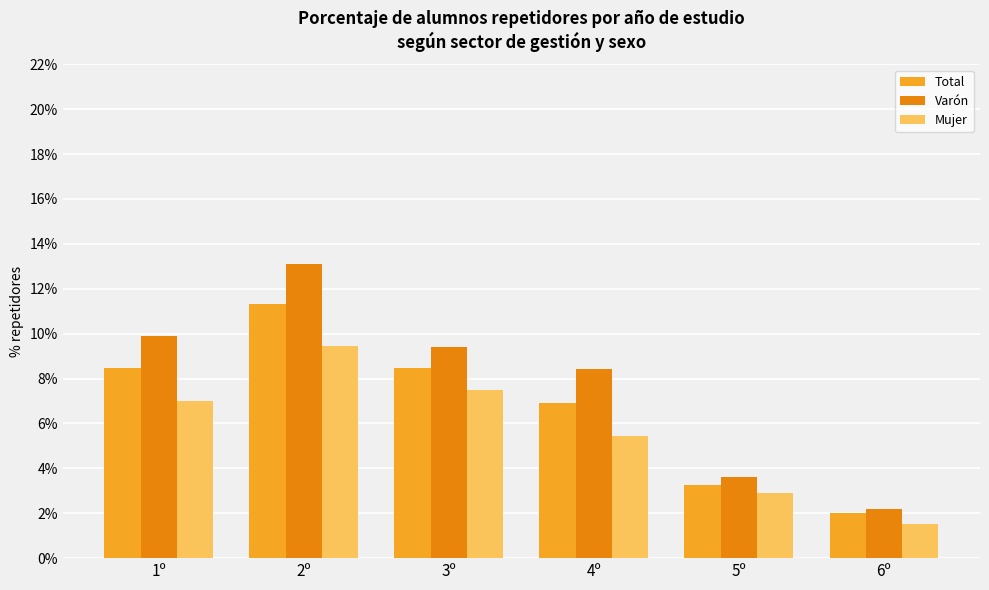

Is it true that Total equals 5.4 at 1º?

False